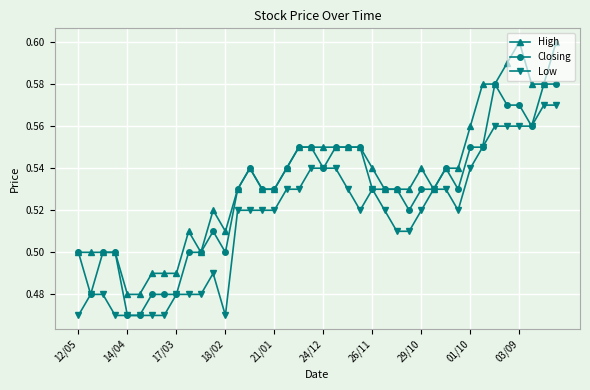

List the series in order of their overall mean, highest first.

High, Closing, Low